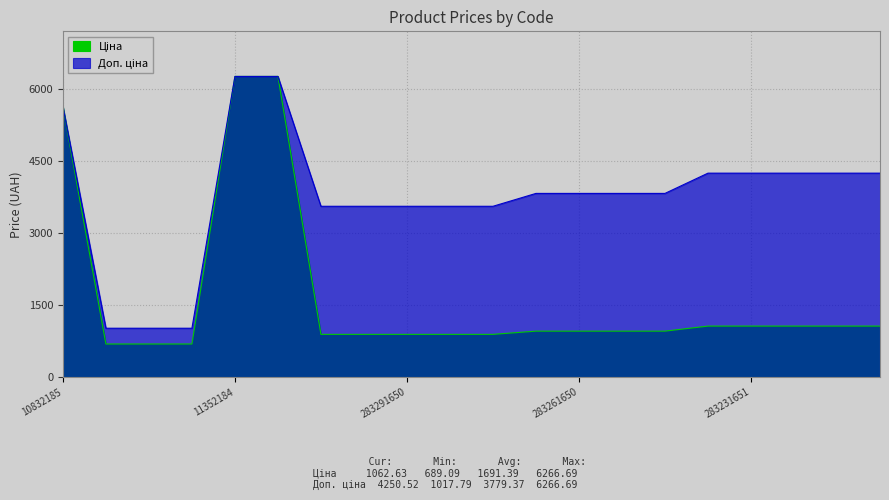

What is the difference between the second highest and second lowest values in the Ціна series?

5577.6